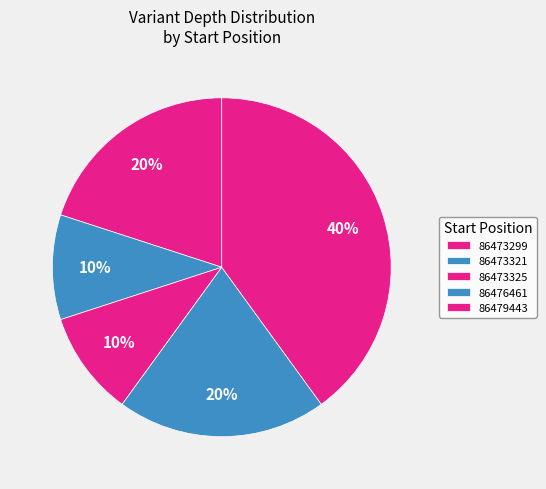

Is the sum of 86476461 and 86473299 greater than half?

No